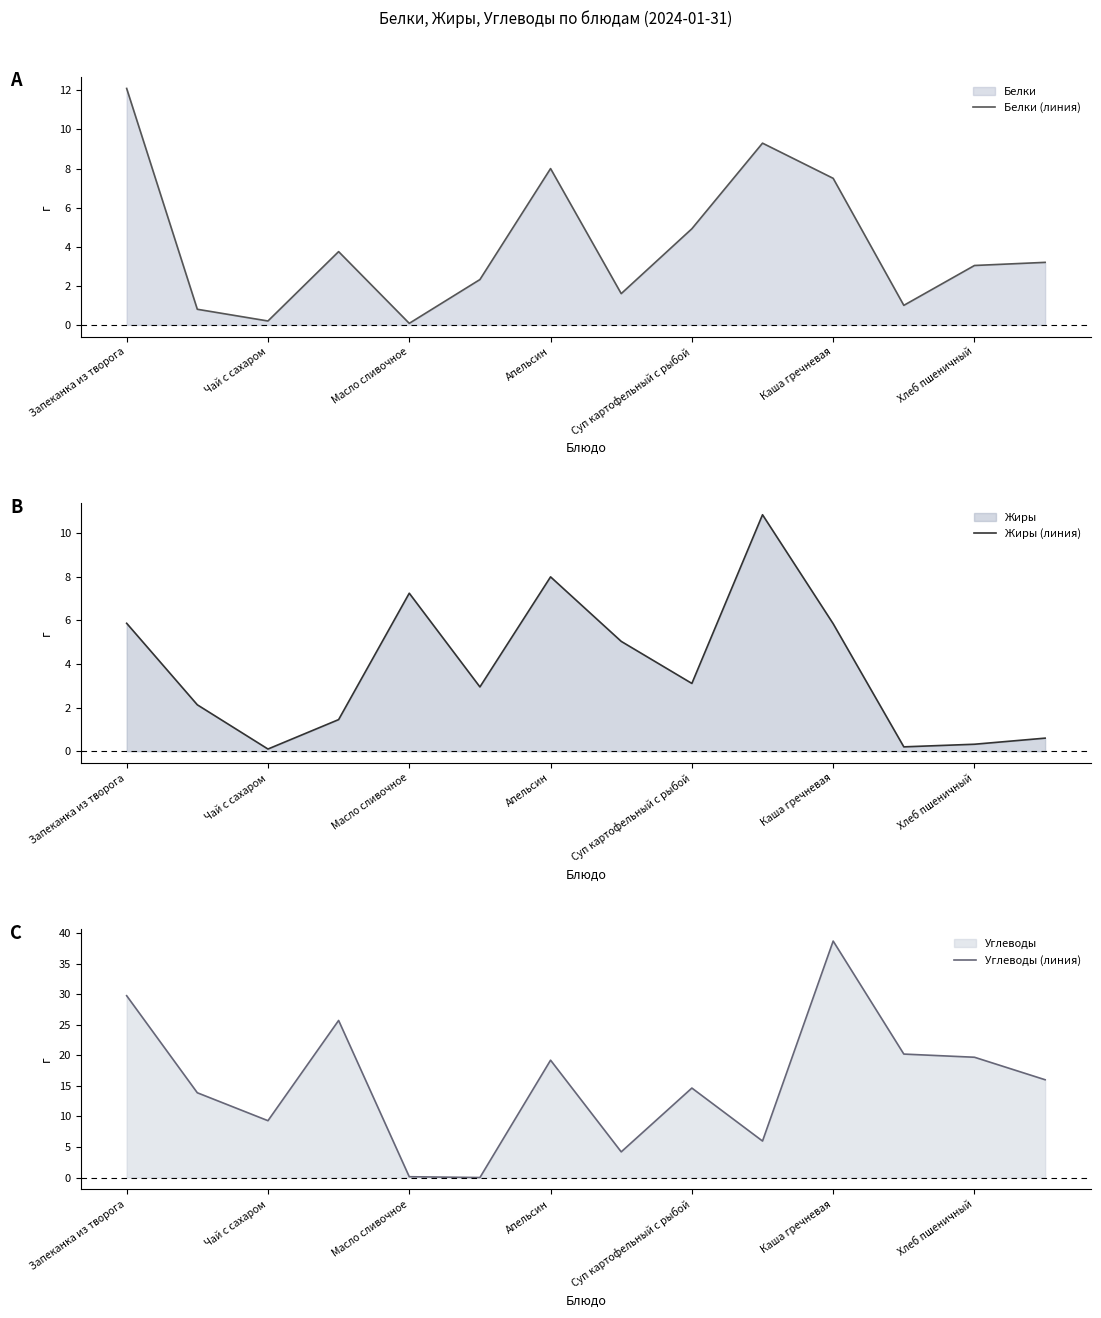

What is the sum of the Белки (линия) values at 9 and 13?

12.5